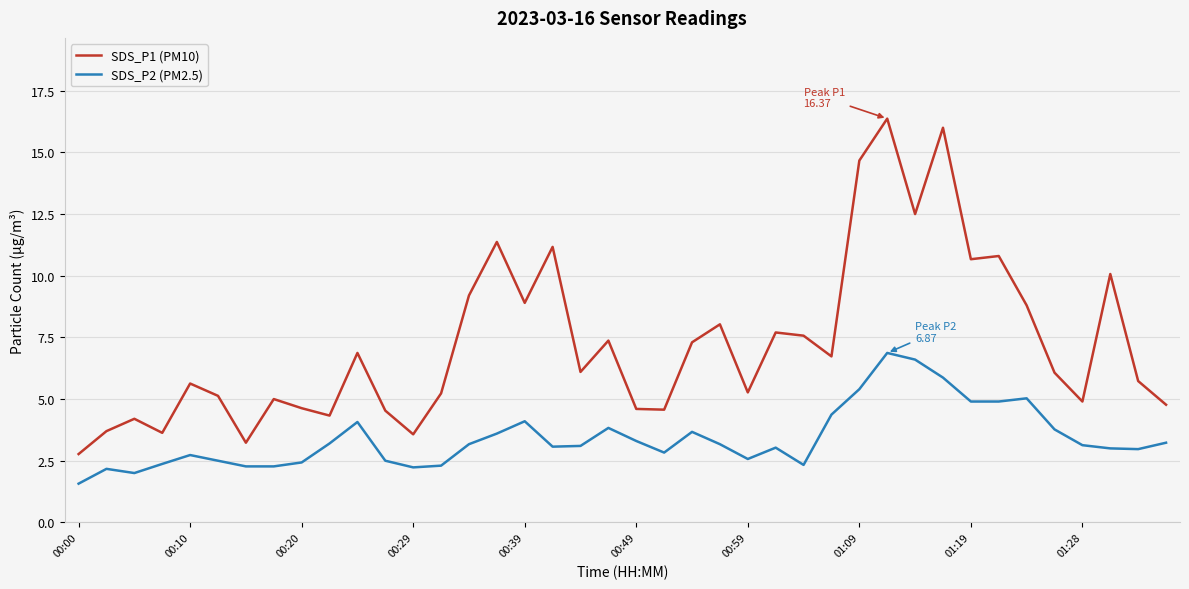

What is the maximum value shown in the chart?

16.4